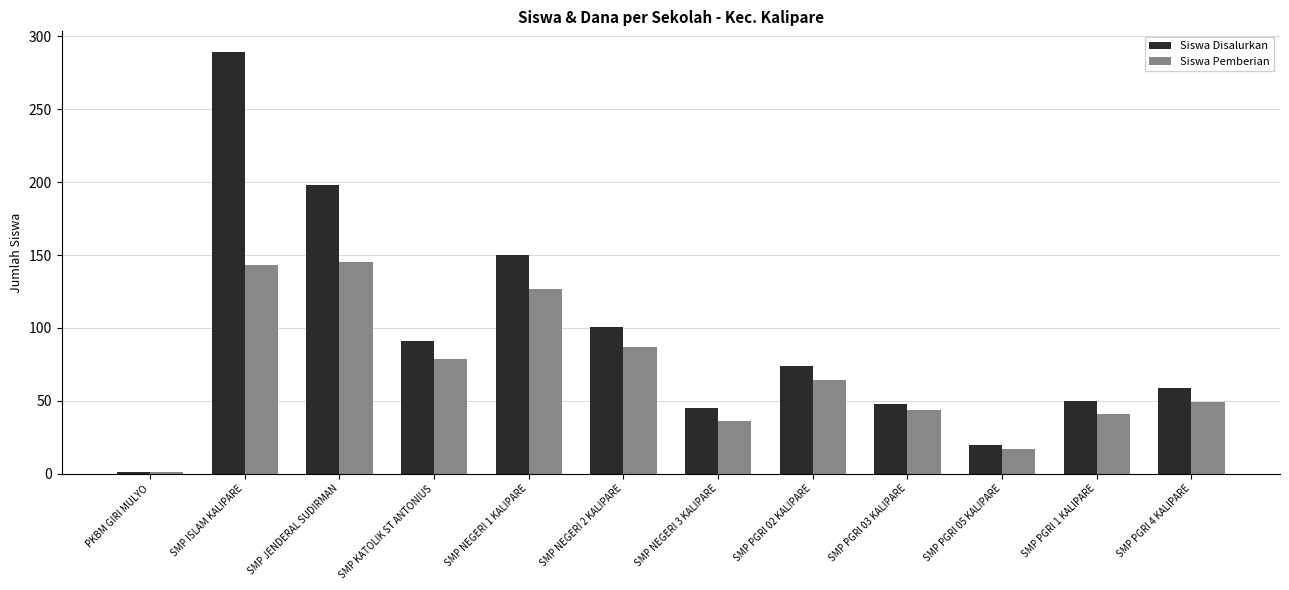

What is the label of the 5th bar from the left?

SMP NEGERI 1 KALIPARE